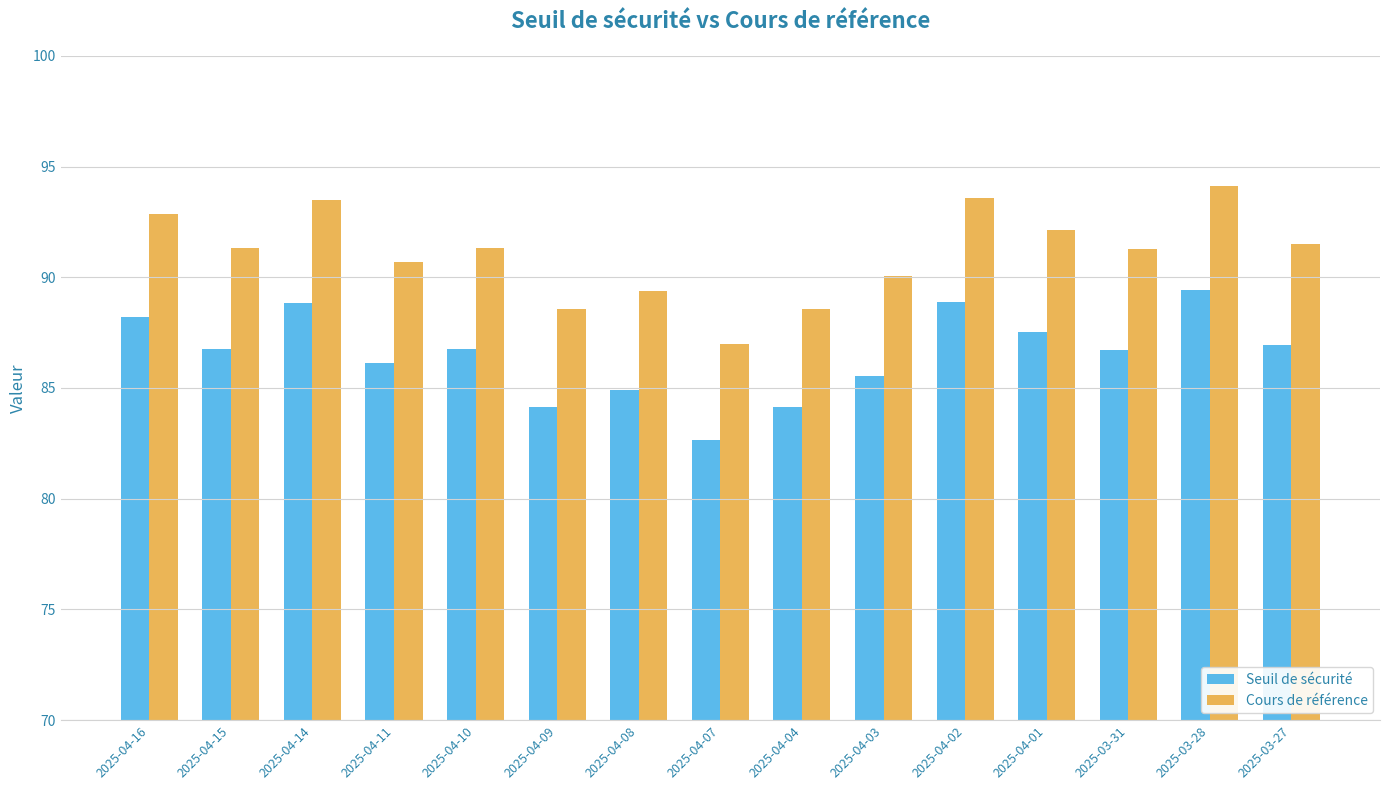

True or false: Seuil de sécurité has a value of 84.9 at 2025-04-08.

True